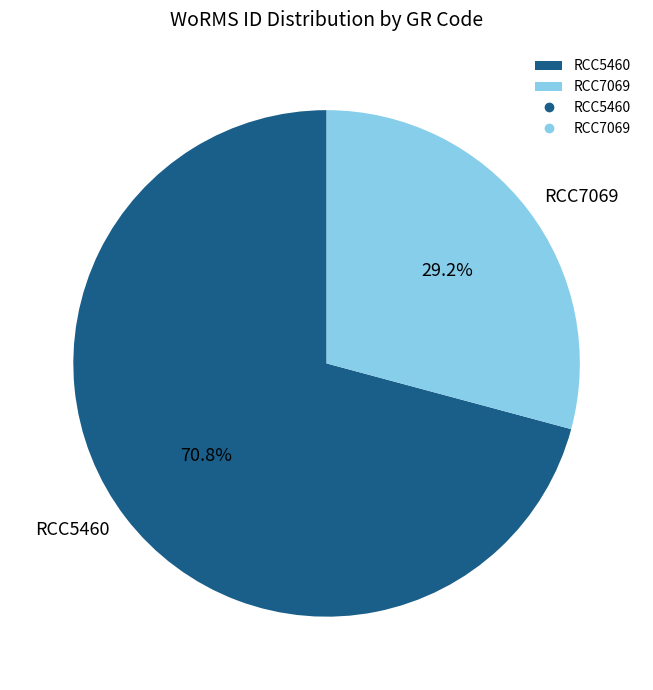

Is there a majority slice in this chart?

Yes